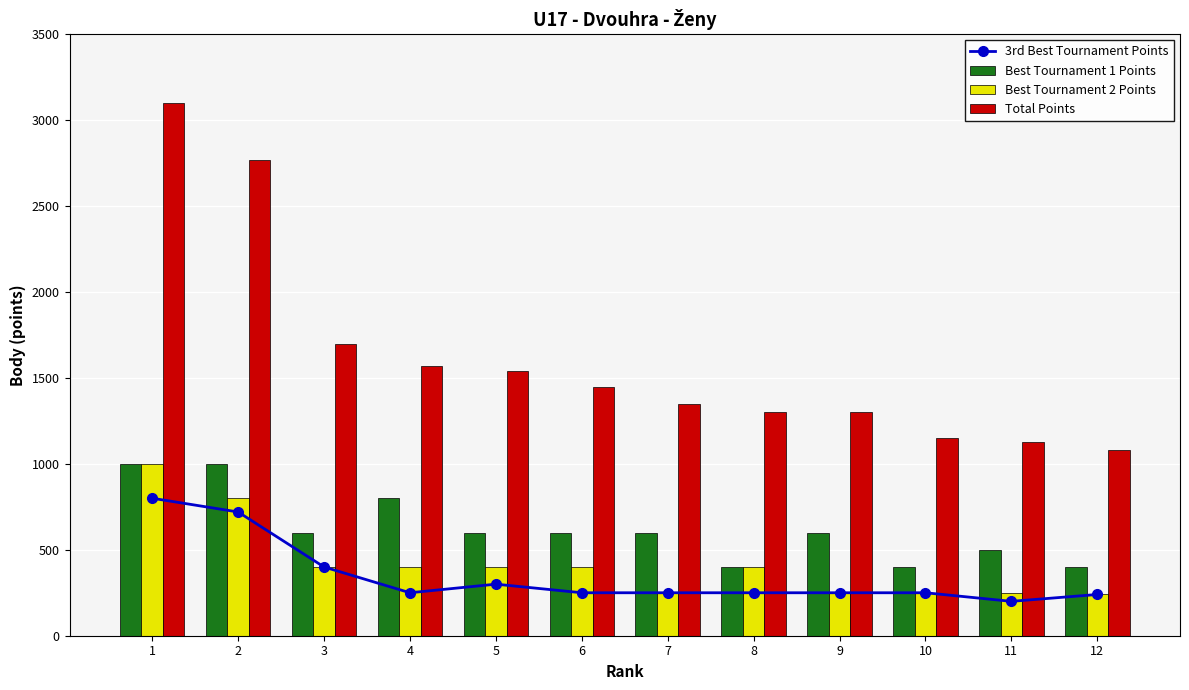

List the labels in order of 3rd Best Tournament Points value, largest first.

1, 2, 3, 5, 4, 6, 7, 8, 9, 10, 12, 11